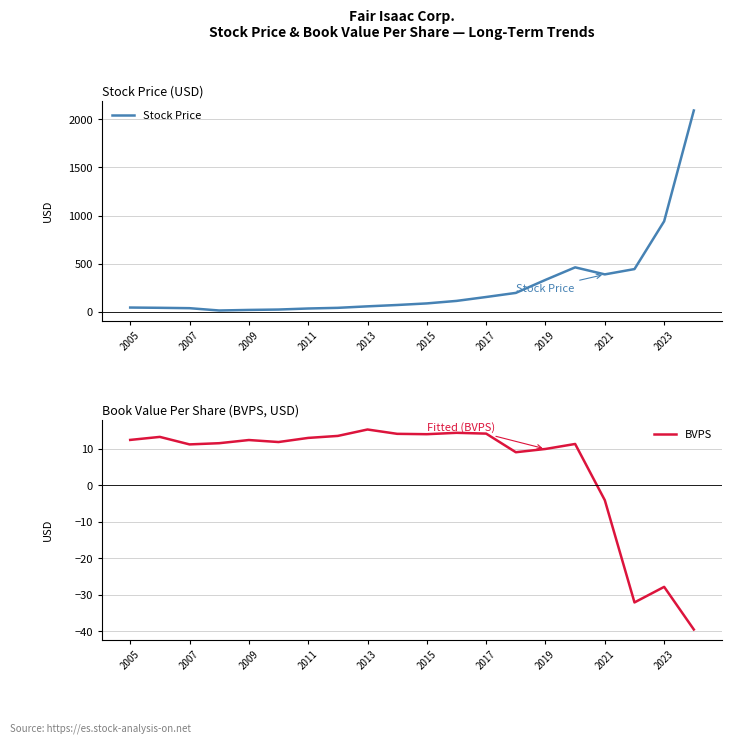

True or false: Stock Price and BVPS cross at least once.

False